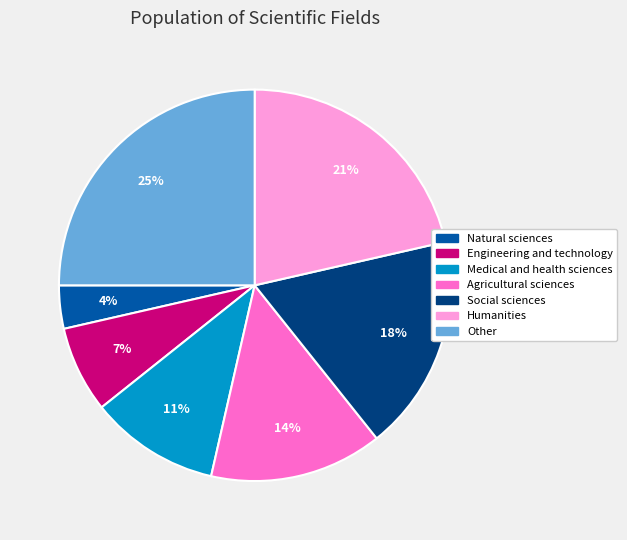

To the nearest percent, what is the difference between the largest and smallest slice percentages?

21%